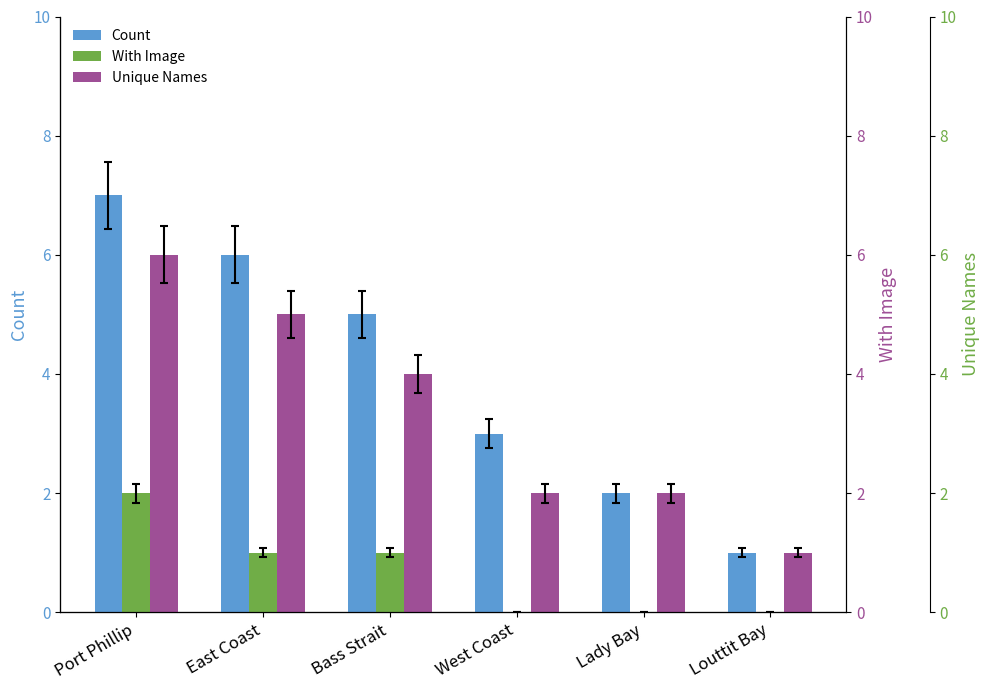

What is the lowest value of the Count series?

1